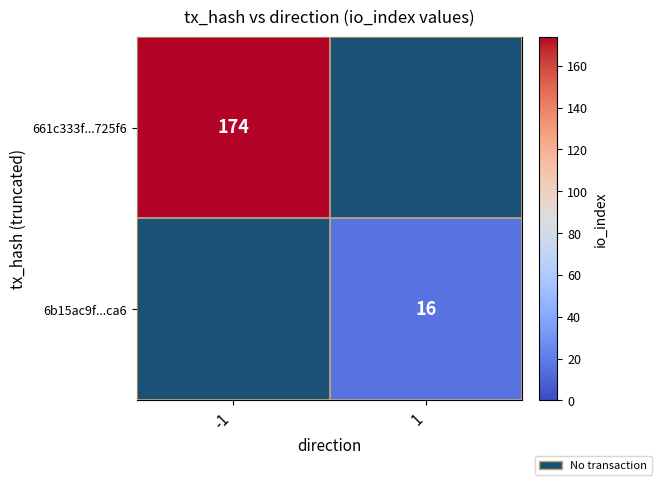

The 661c333f...725f6 series shows 255 at -1. True or false?

False